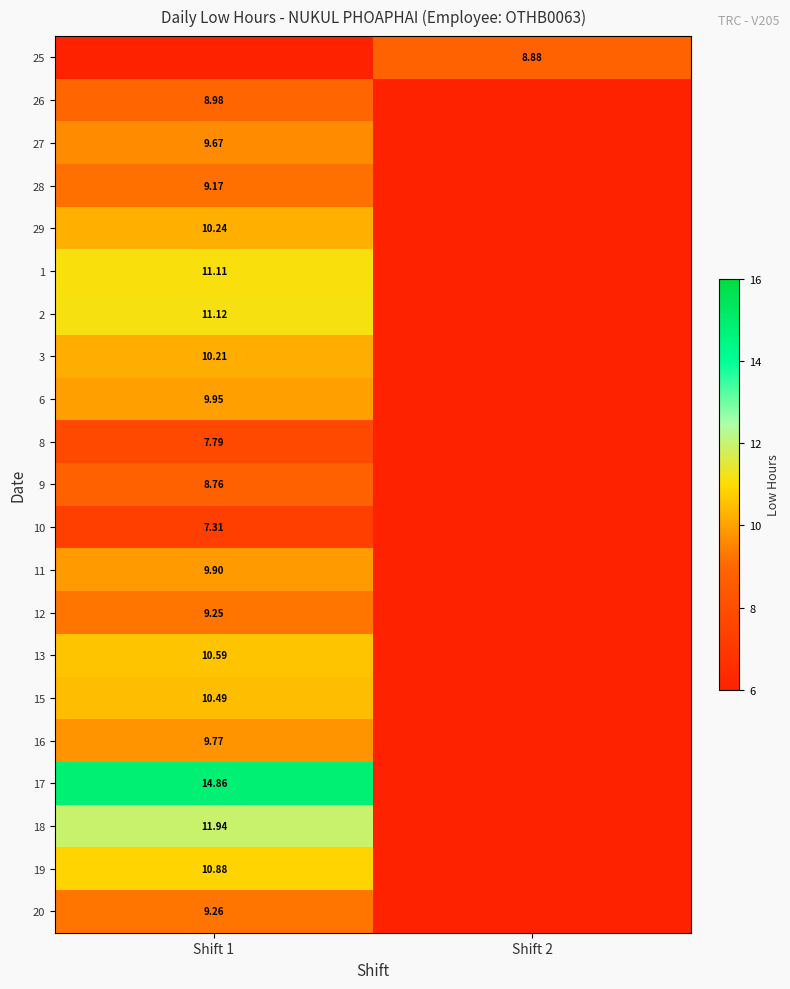

What is the maximum value shown in the chart?

14.9